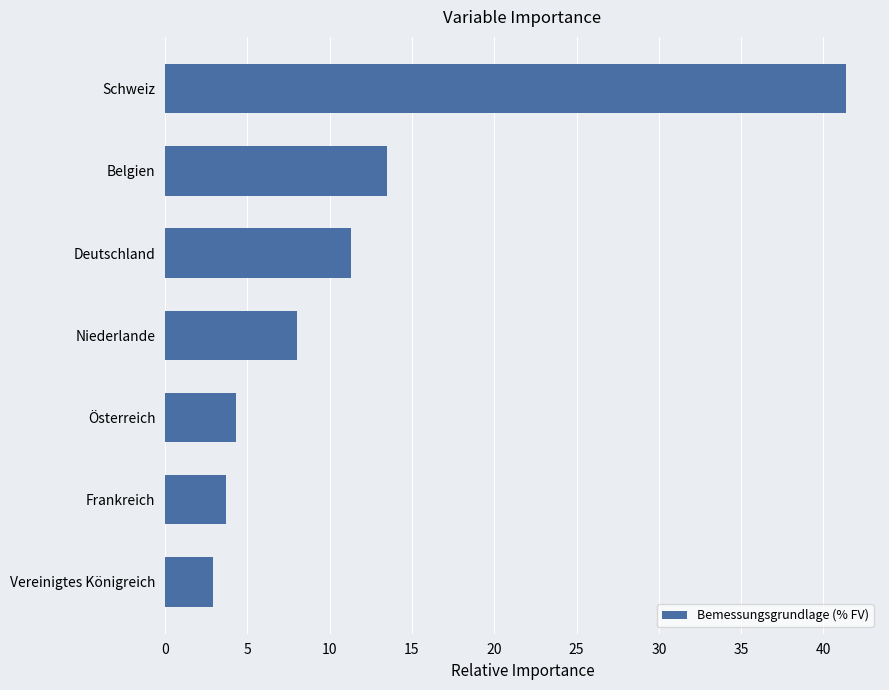

How many data points are less than 8?

3